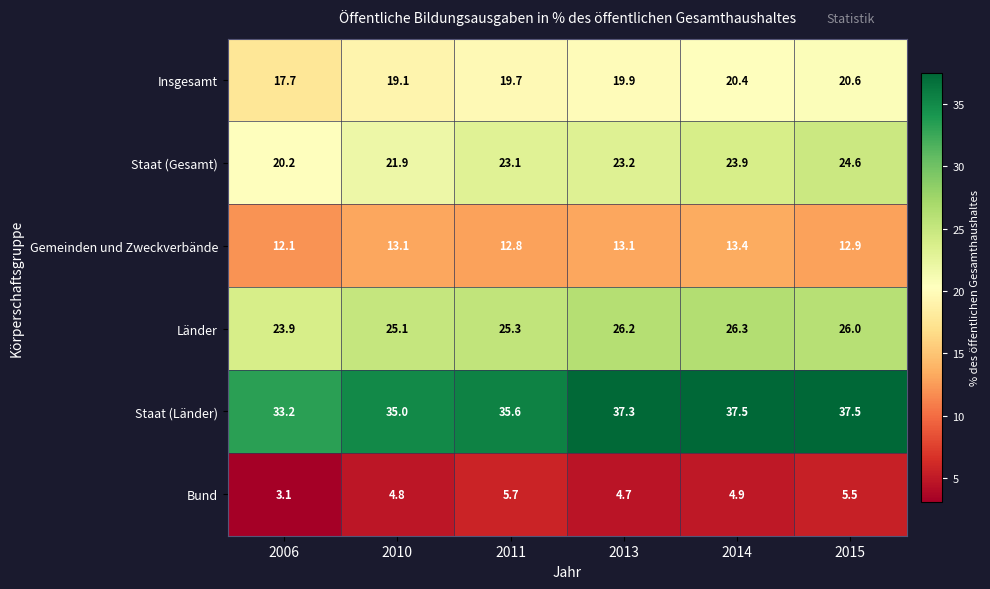

Between 2014 and 2015, which series saw the biggest shift?

Staat (Gesamt)